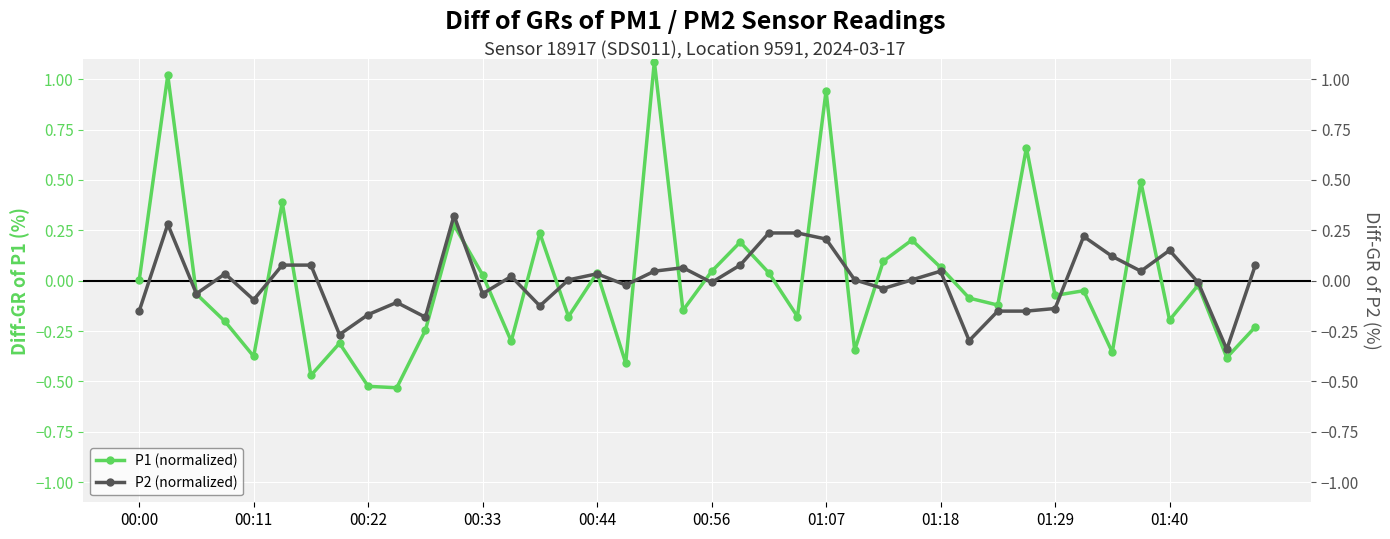

Is the value of P2 (normalized) at 27 greater than the value of P1 (normalized) at 23?

Yes